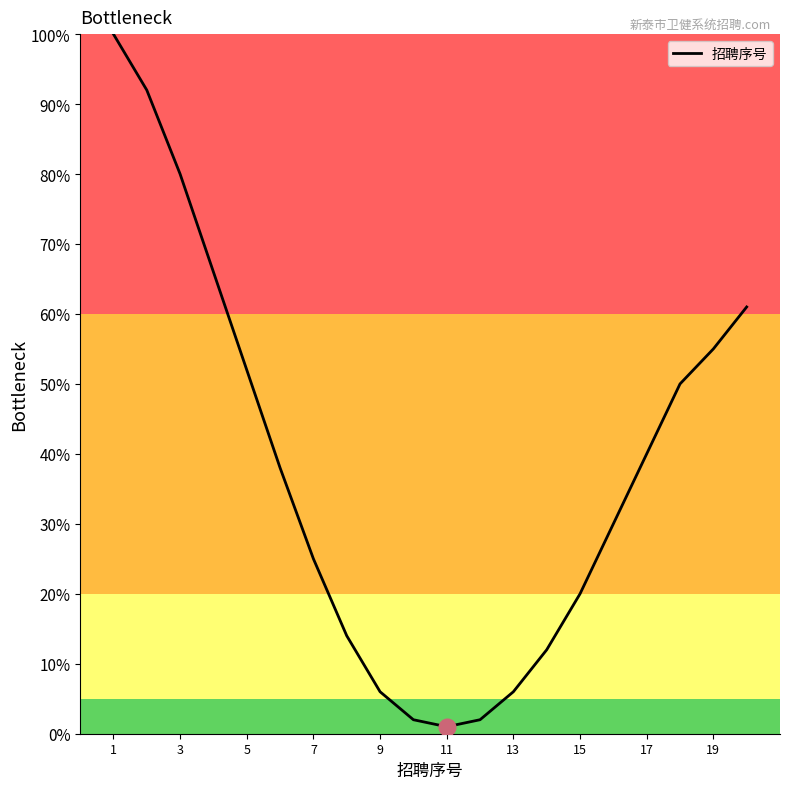

What is the average value?

38